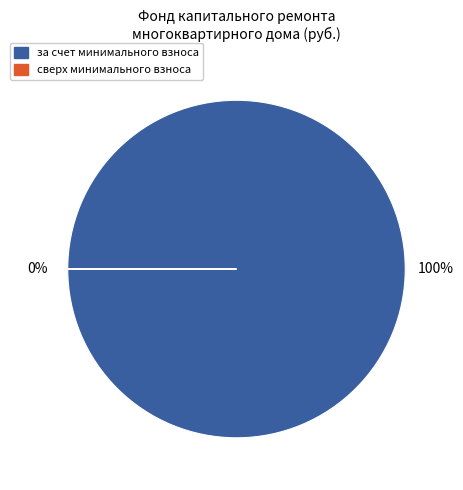

What is the largest slice in the pie chart?

за счет минимального взноса